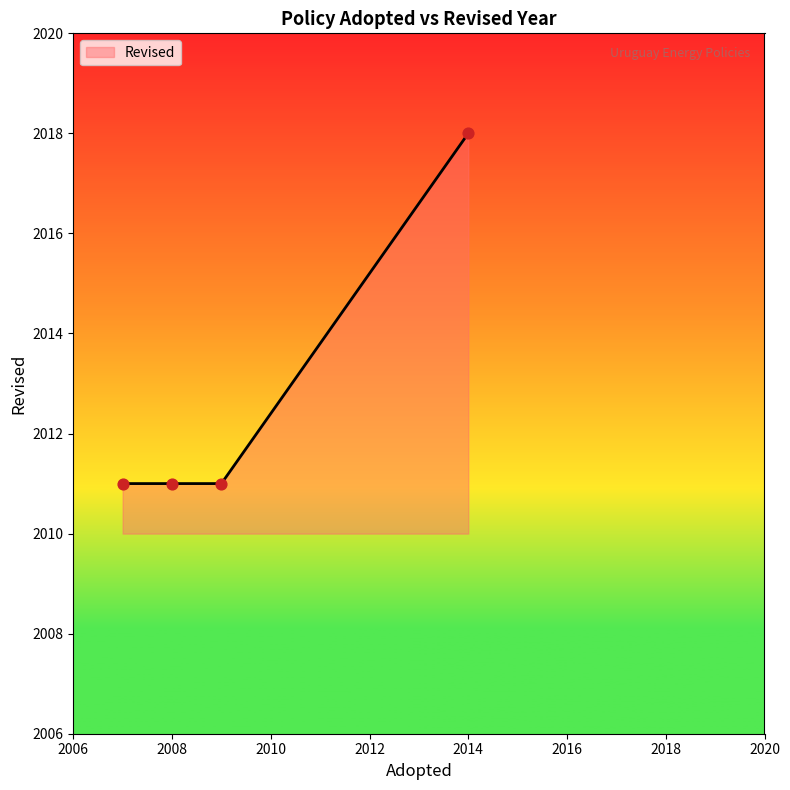

What is the change in value from 2007 to 2014?

+7